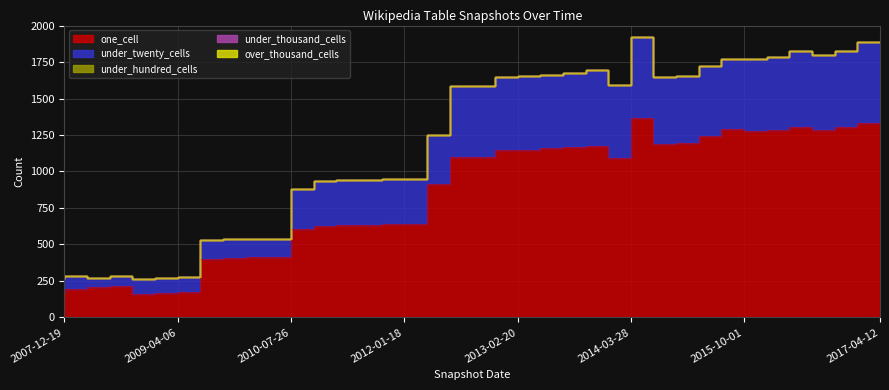

What is the average value of the under_twenty_cells series?

347